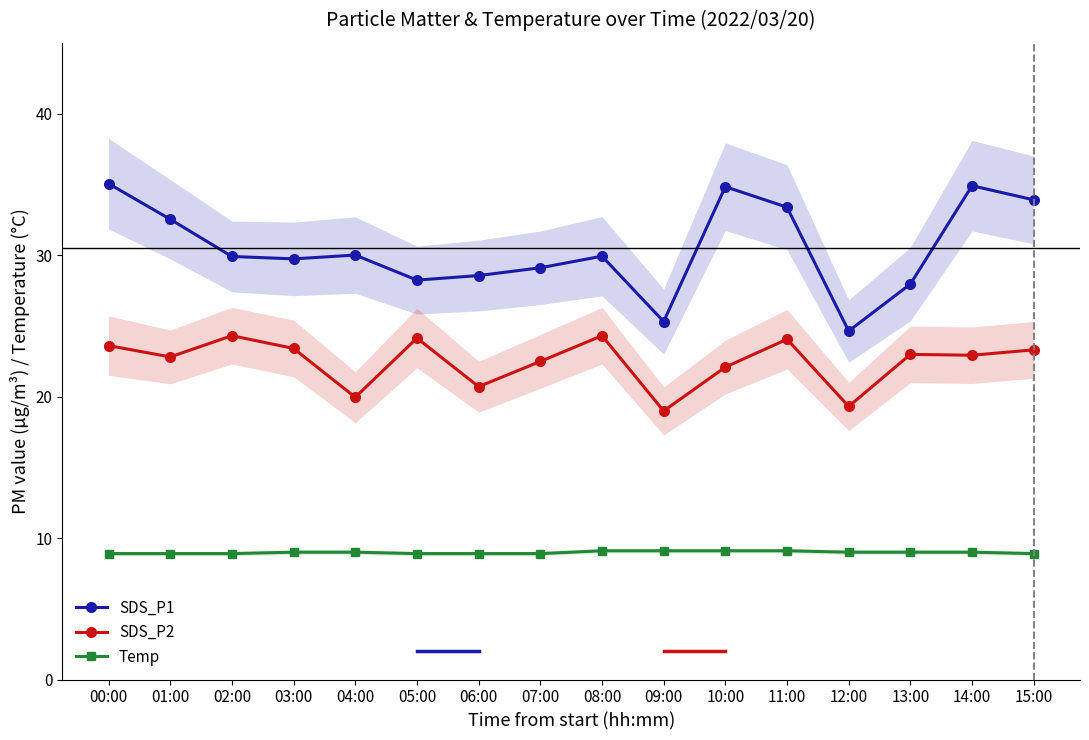

True or false: SDS_P1 and SDS_P2 cross at least once.

False